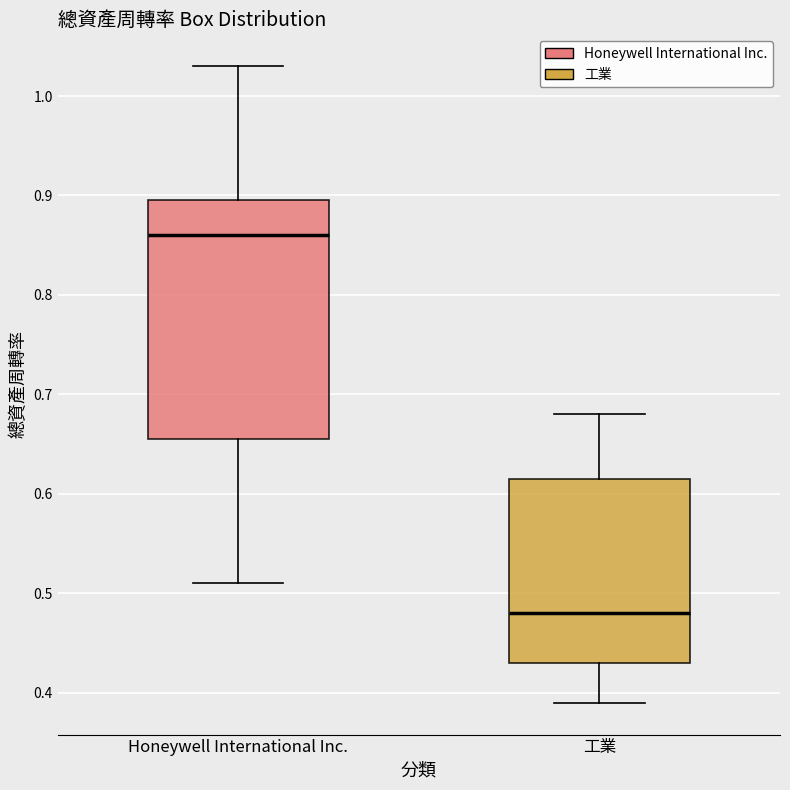

Which box has the highest median line?

Honeywell International Inc.